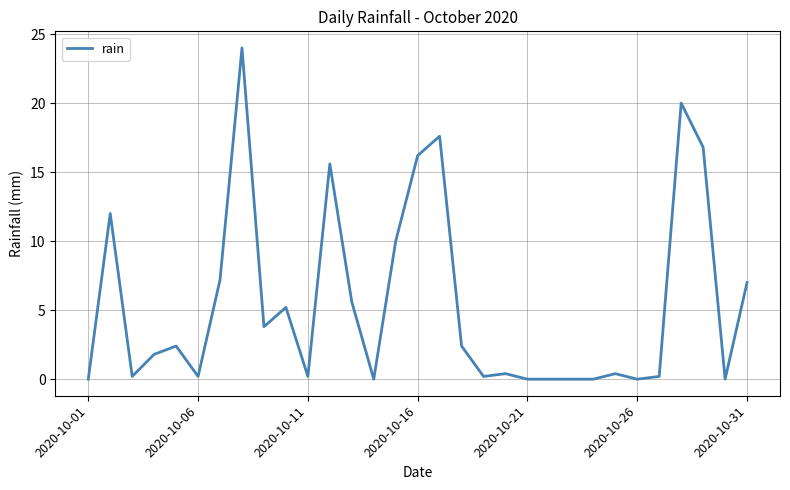

How many lines are shown in the chart?

1